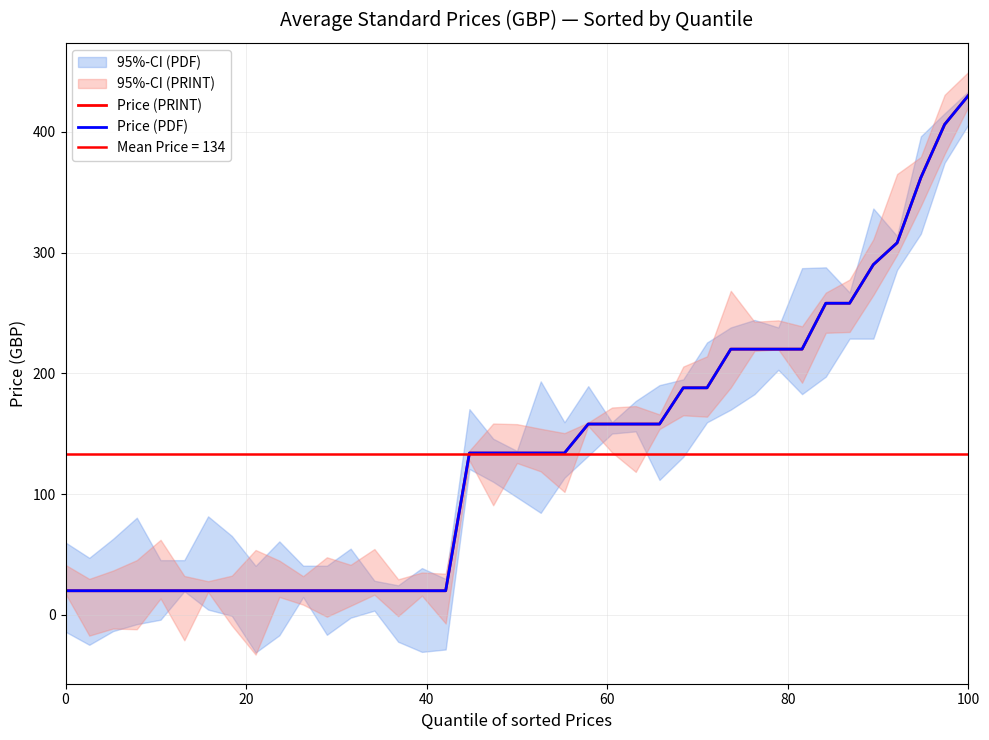

True or false: Price (PDF) has more than 1 interior local peaks.

False